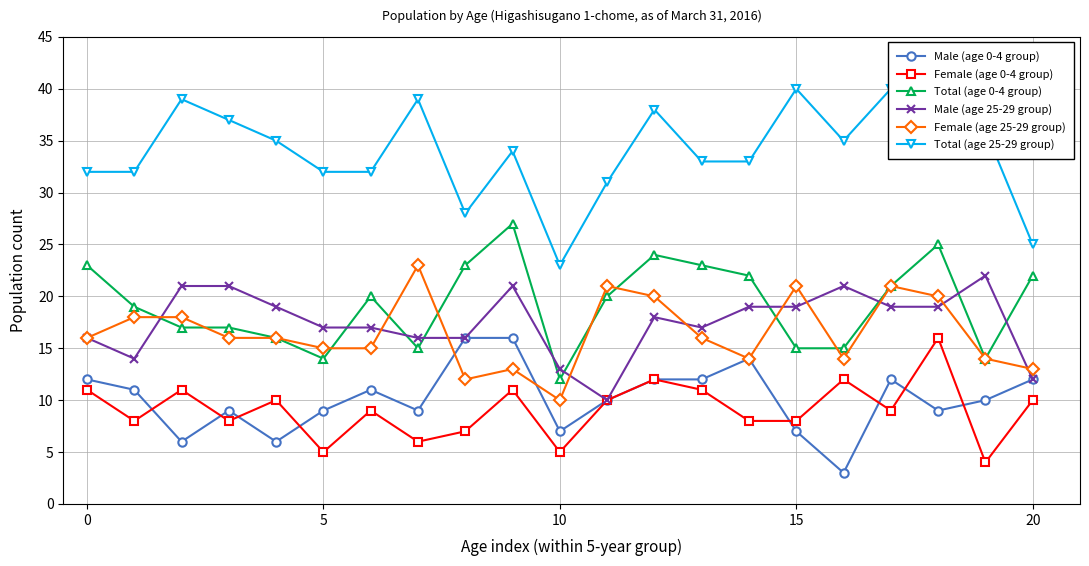

Which series has the largest total across all categories?

Total (age 25-29 group)